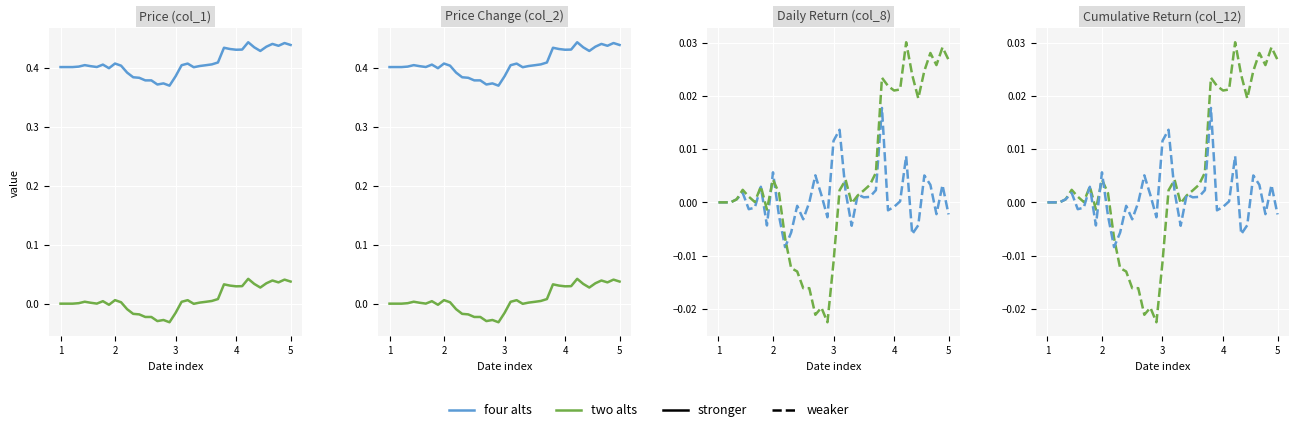

How many four alts / stronger values are between 0 and 1?

39